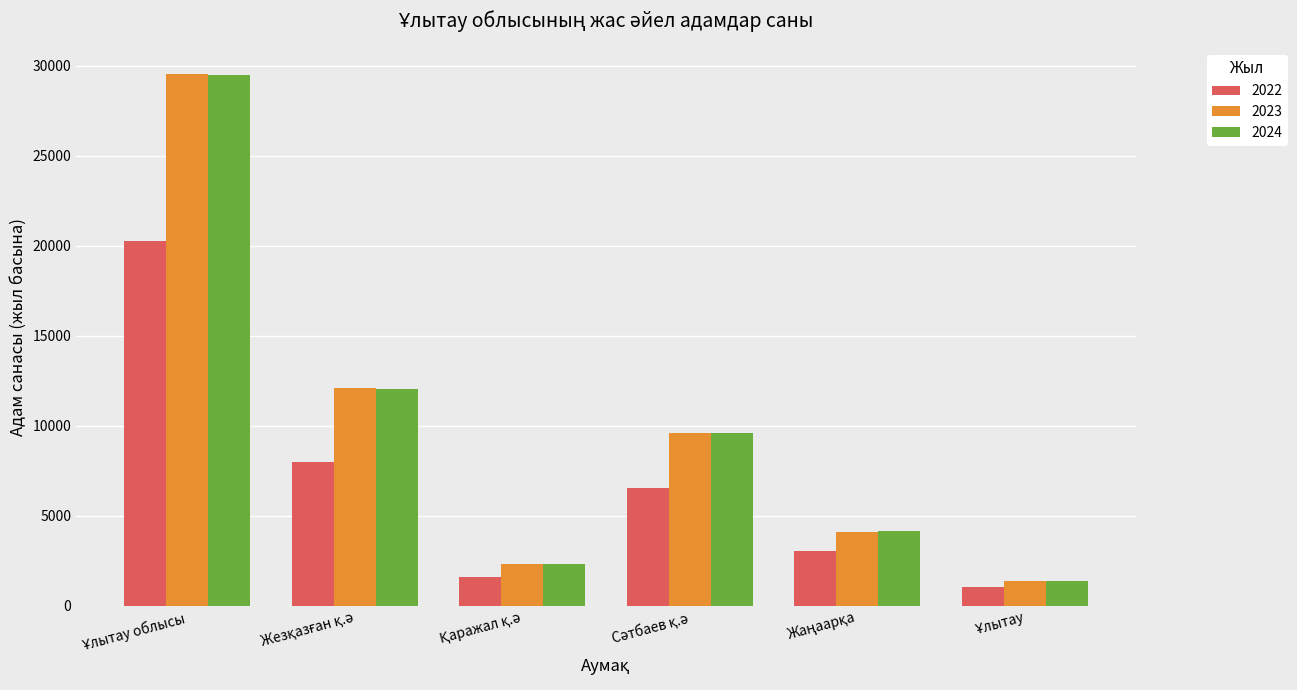

Reading right to left, what are all the values shown in this chart?

2022: 1053	3034	6552	1630	7971	20240
2023: 1382	4118	9598	2338	12084	29520
2024: 1386	4143	9589	2311	12056	29485